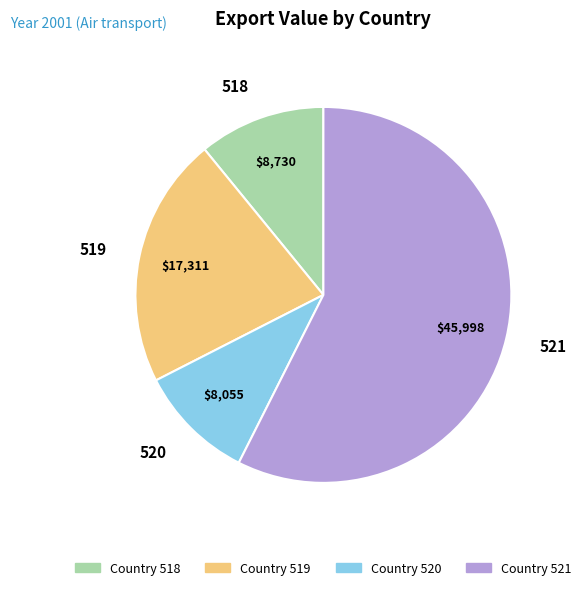

Which slice is the largest?

521